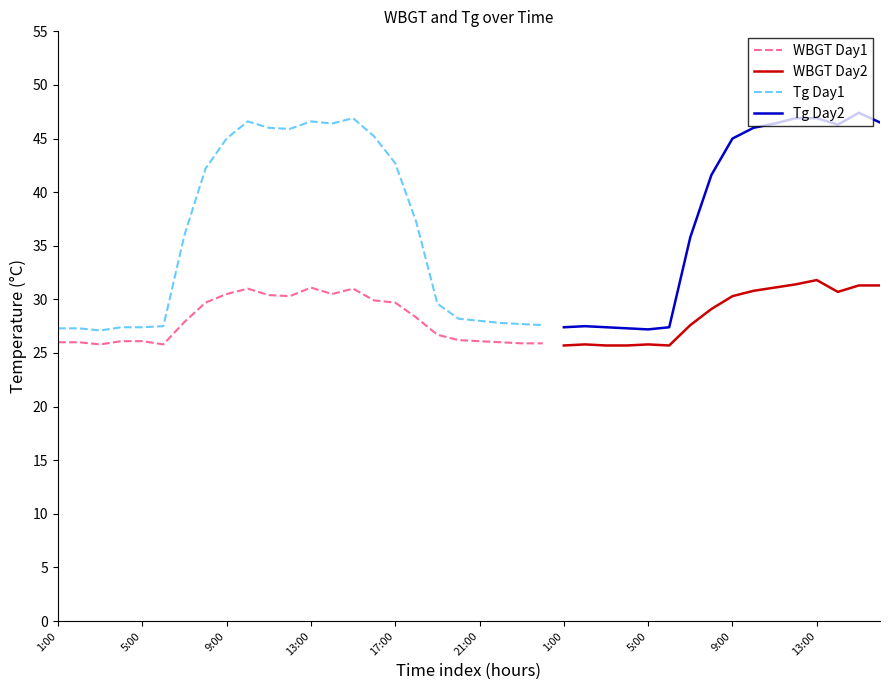

At which label does WBGT reach its peak?

2010/8/2 13:00